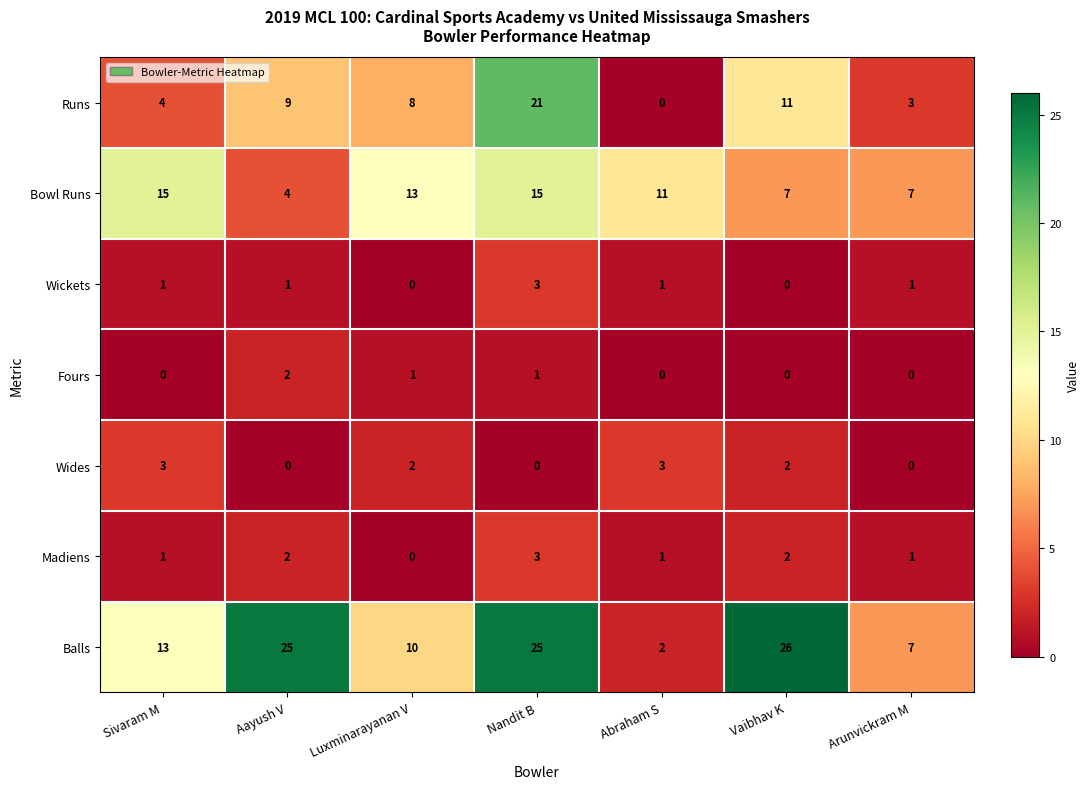

Is it true that Runs equals 4 at Sivaram M?

True